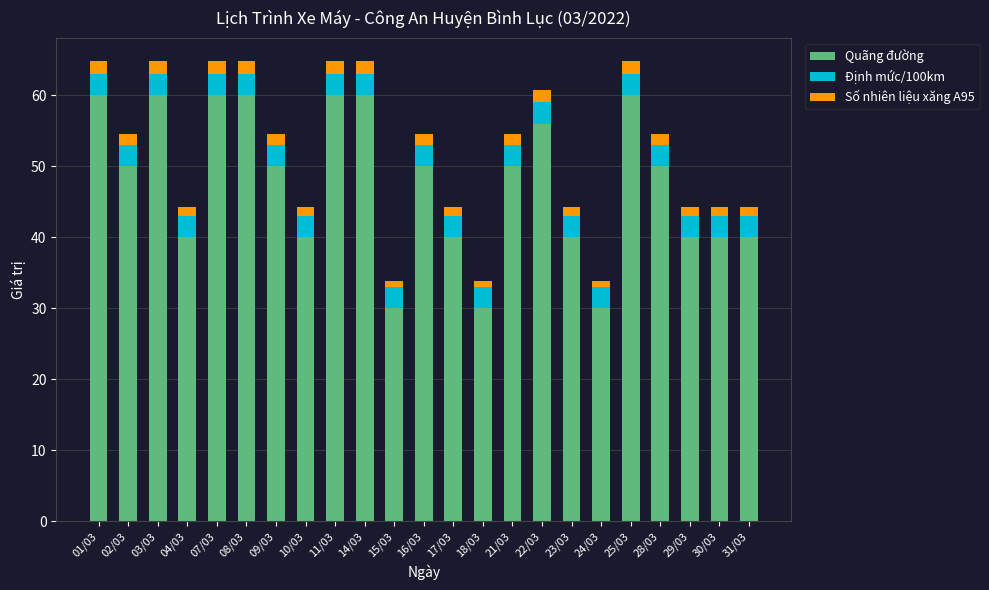

What is the difference between the maximum and second lowest values in the Quãng đường series?

30.0